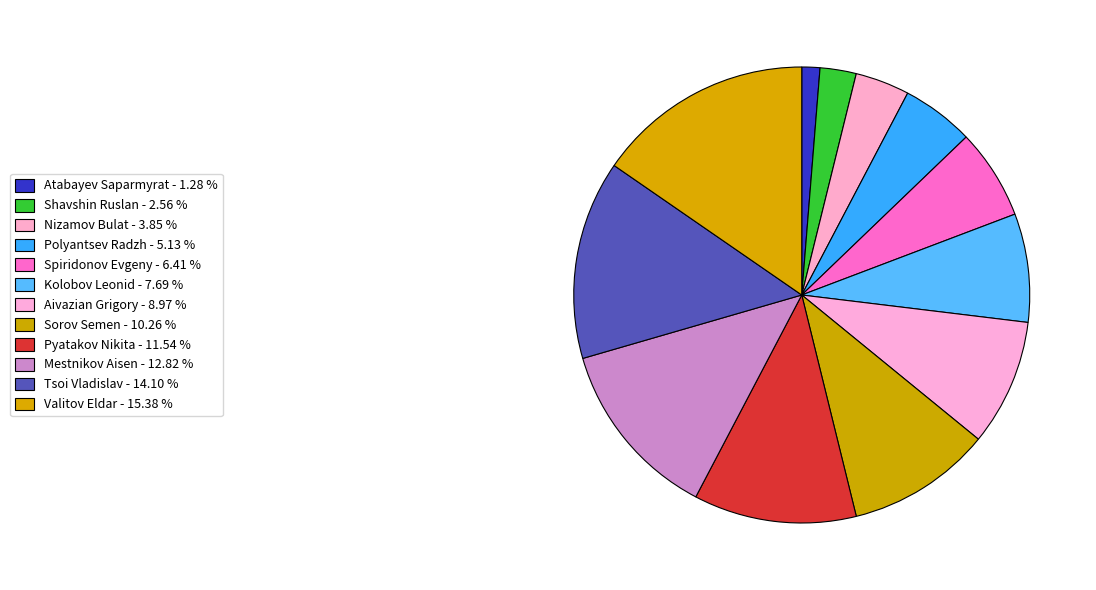

How many segments does this pie chart have?

12